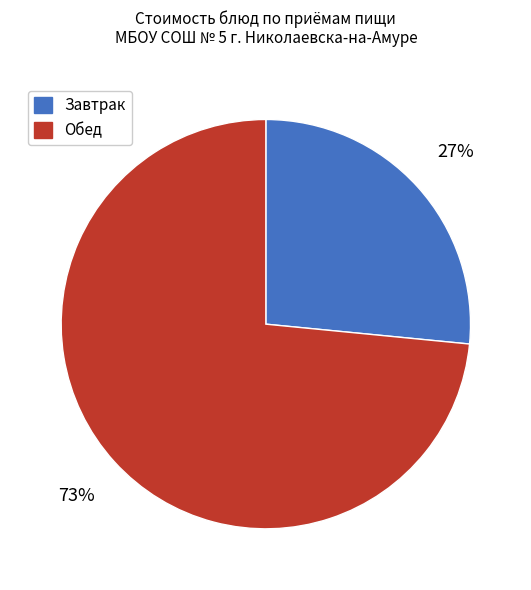

To the nearest percent, what is the average slice percentage?

50%